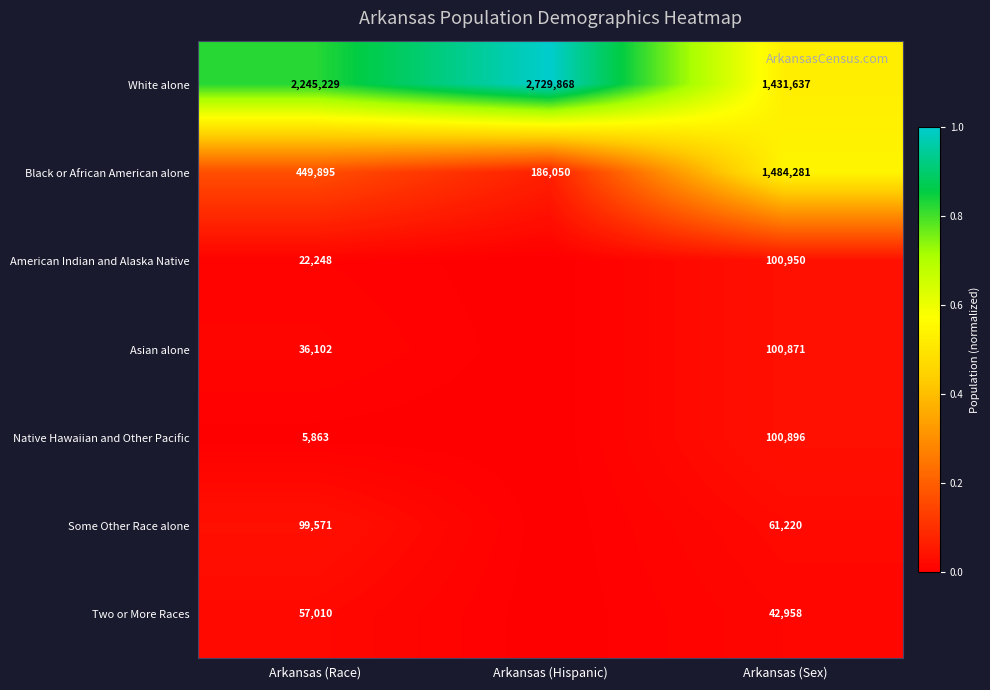

List the labels in order of Black or African American alone value, largest first.

Arkansas (Sex), Arkansas (Race), Arkansas (Hispanic)